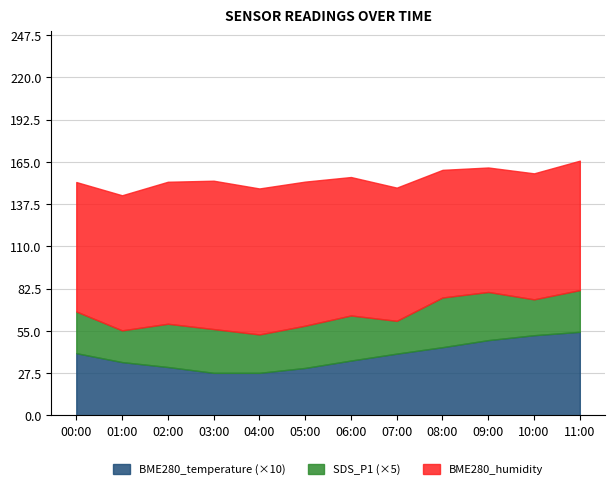

What is the total value across all series at 07:00?

148.2